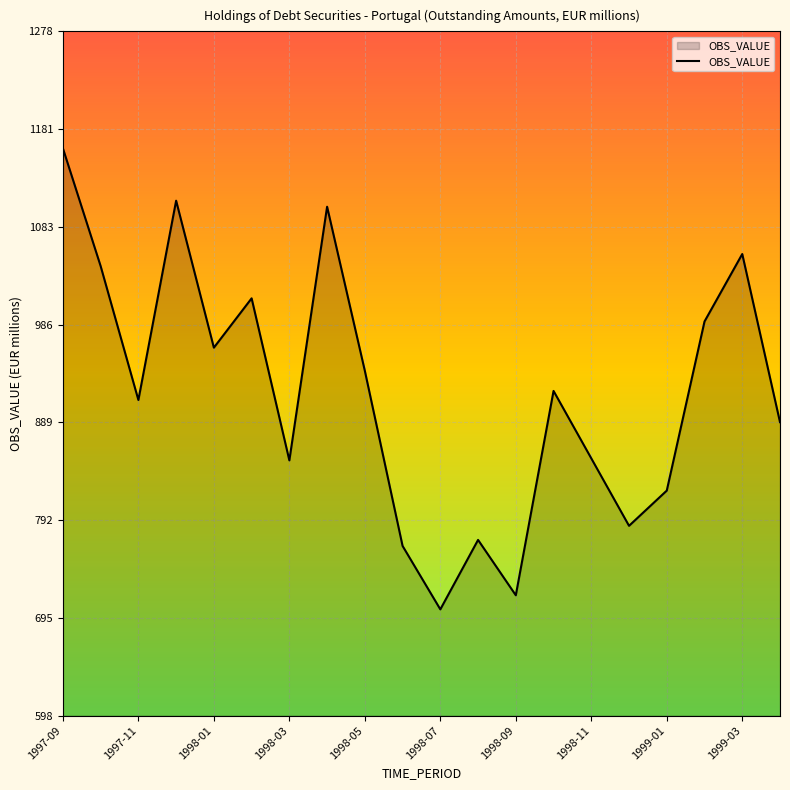

What is the smallest value displayed?

704